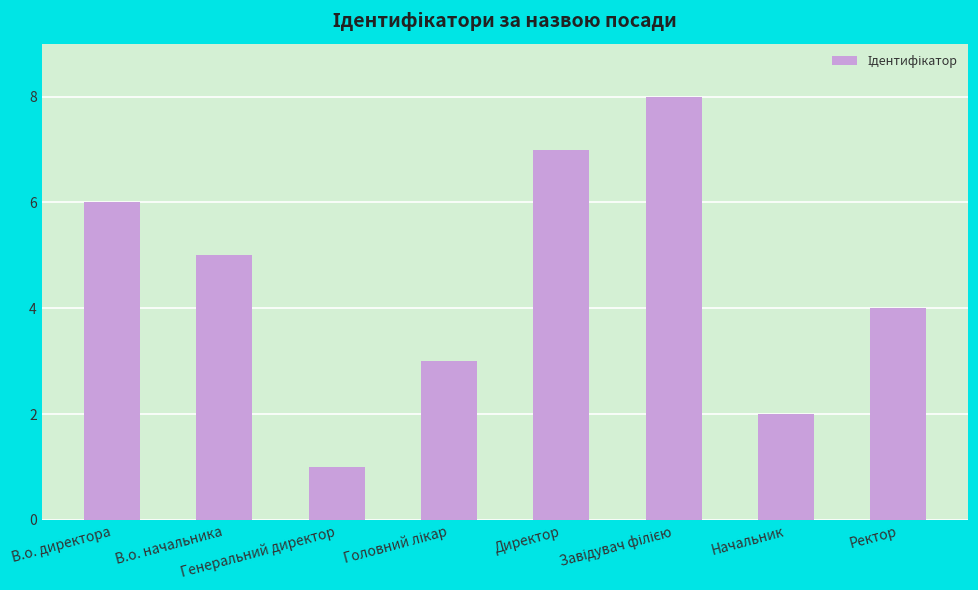

Count the number of categories in the chart.

8